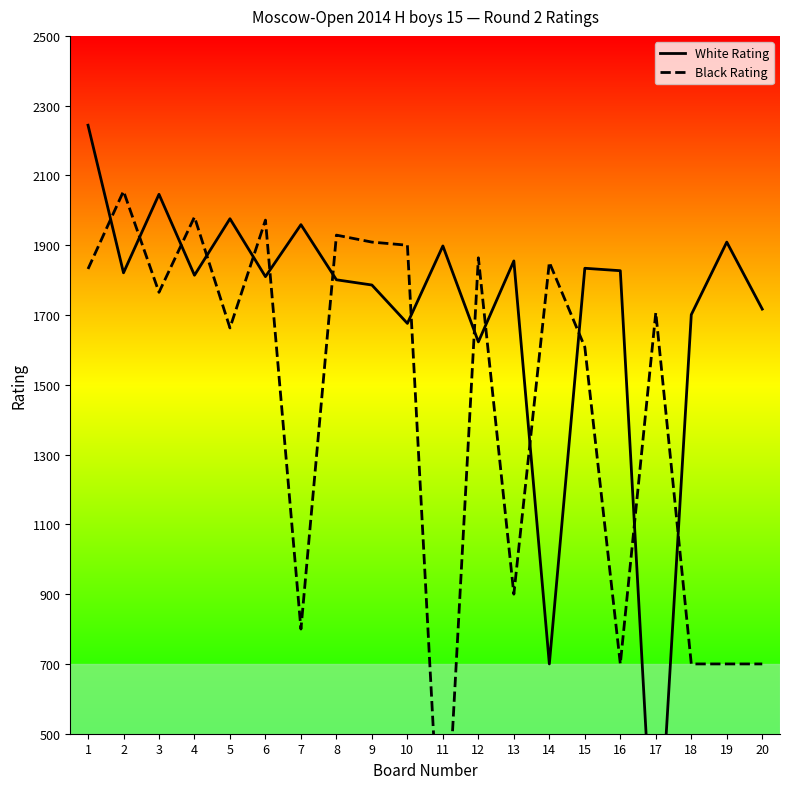

The White Rating series shows 1163 at 17. True or false?

False